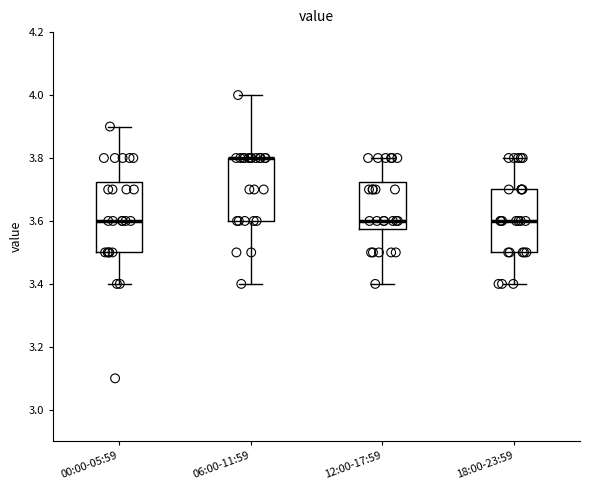

Where is the upper edge of the box for 06:00-11:59 on the y-axis? The values are not printed on the chart, so give them approximately, as read against the axis.

3.80